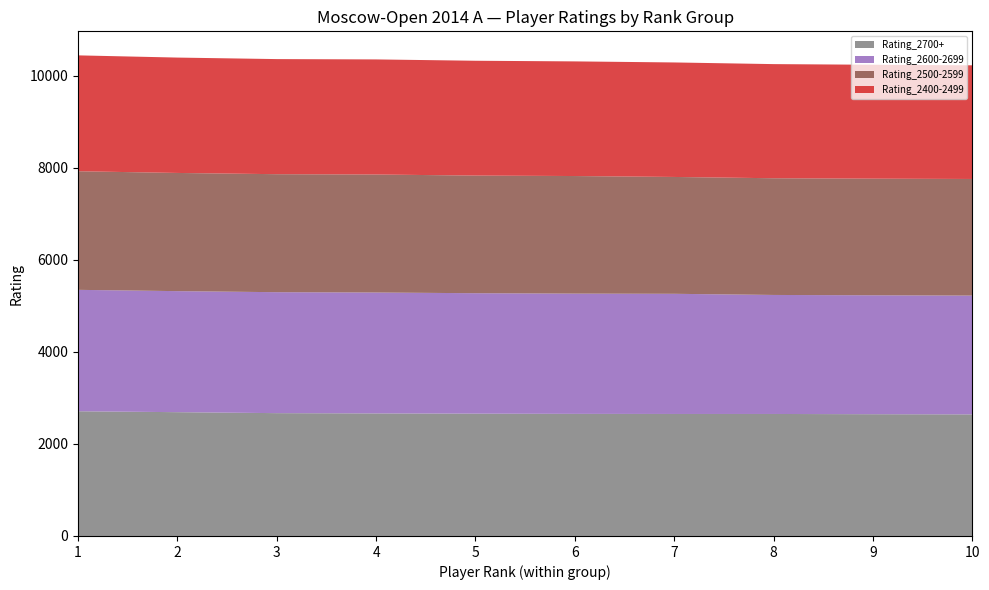

Reading left to right, transcribe all the data shown in this chart.

Rating_2700+: 2710	2690	2669	2663	2658	2653	2651	2651	2646	2642
Rating_2600-2699: 2638	2630	2628	2627	2617	2613	2611	2586	2584	2581
Rating_2500-2599: 2577	2568	2564	2564	2556	2555	2539	2536	2534	2534
Rating_2400-2499: 2518	2507	2501	2501	2495	2491	2488	2480	2475	2470